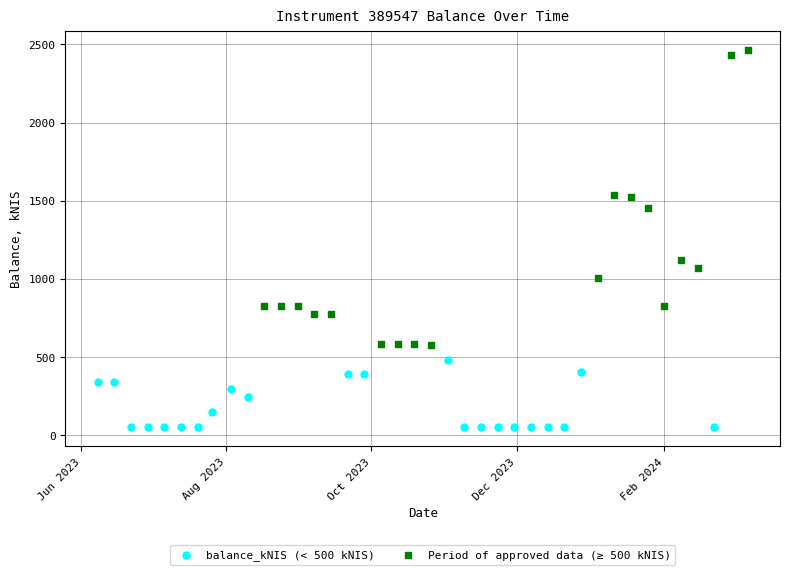

Which series reaches the minimum Y coordinate?

balance_kNIS (< 500 kNIS)